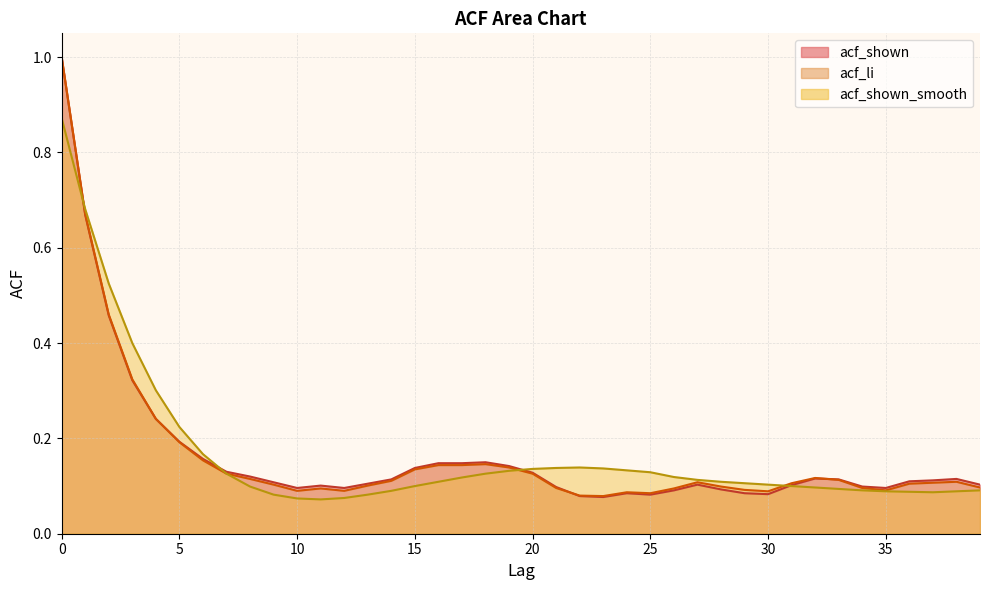

Read the acf_li value at 26.

0.1